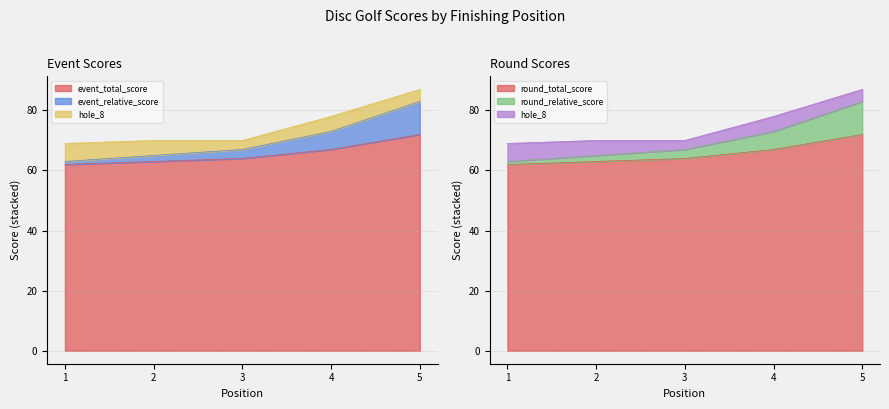

What is the value of the event_total_score point at the 1st from the left?

62